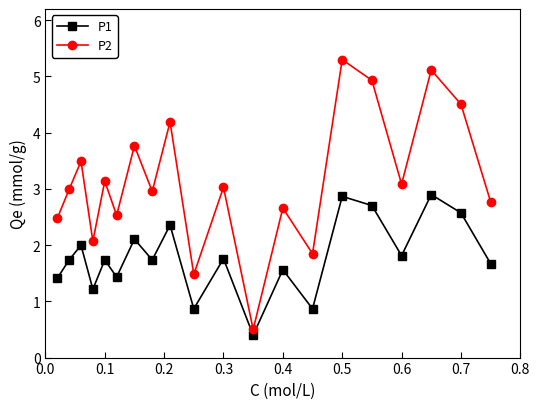

List the series in order of their overall mean, highest first.

P2, P1